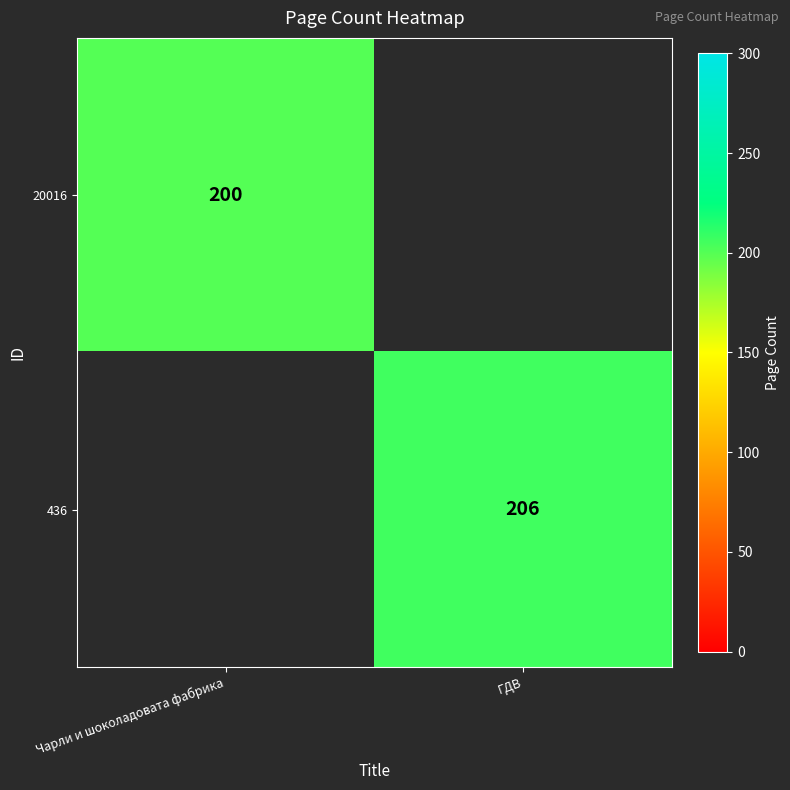

Is it true that 20016 equals 44 at Чарли и шоколадовата фабрика?

False